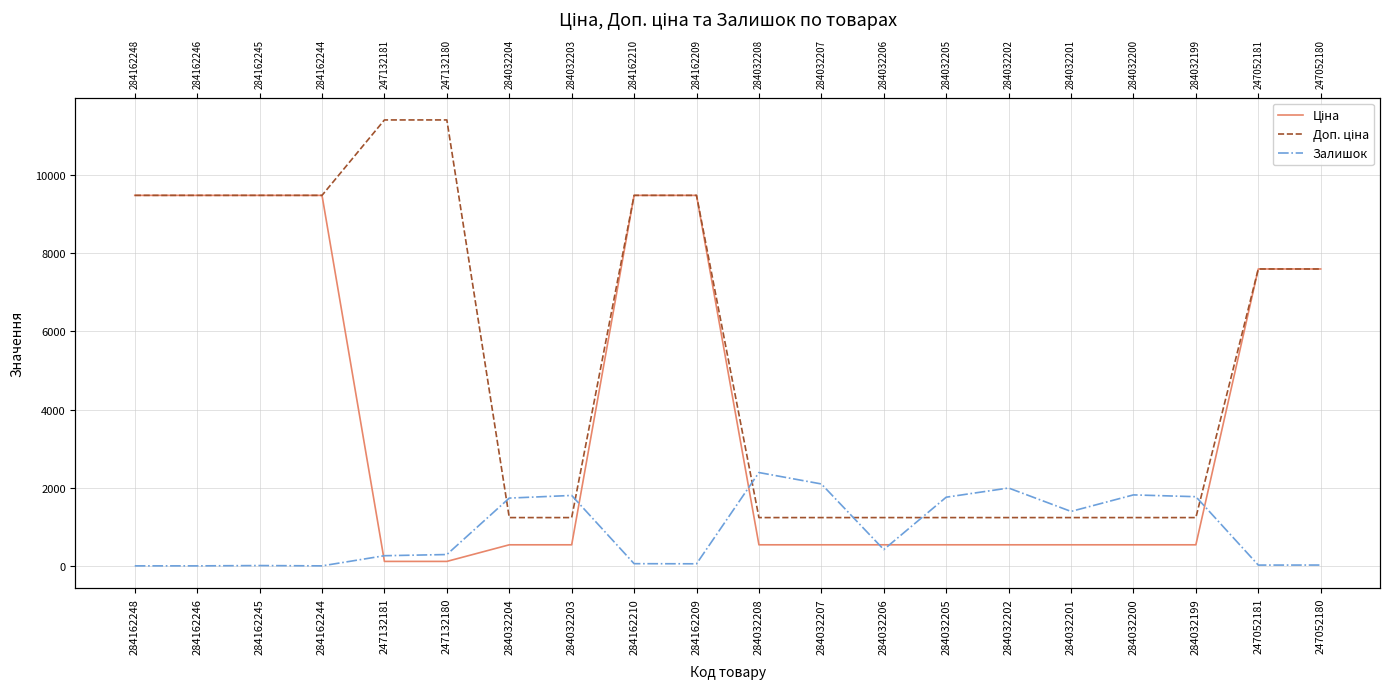

What position from the right is 284032204?

14